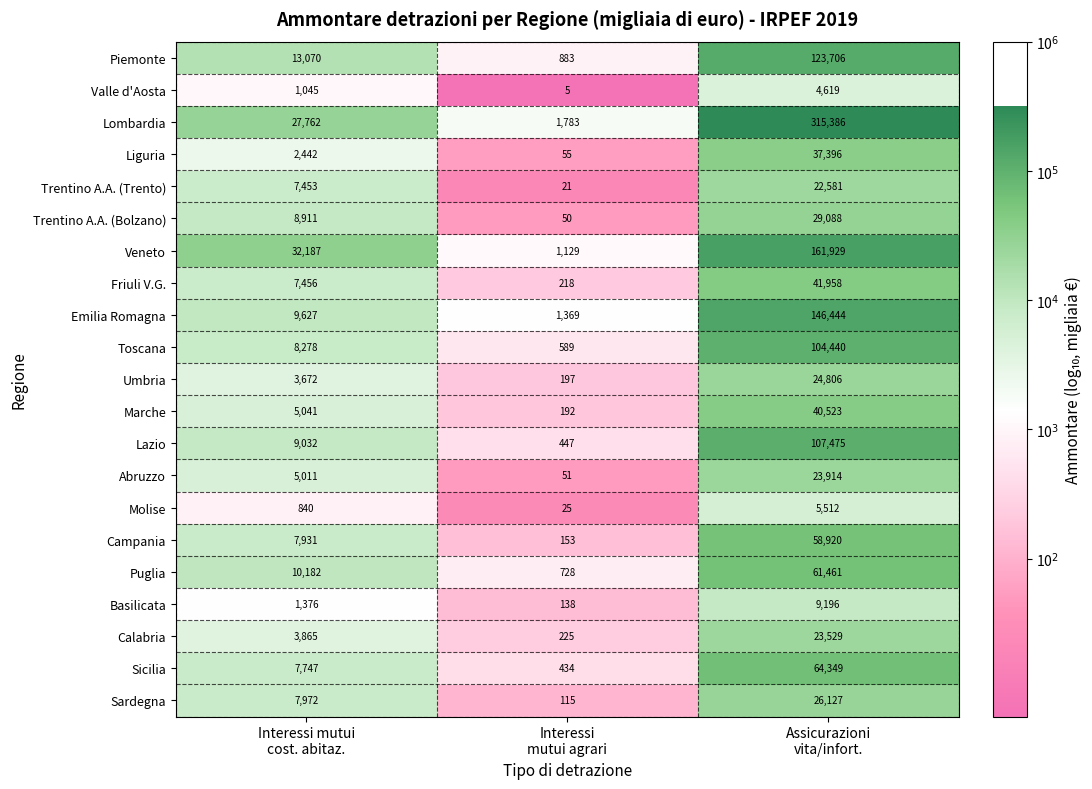

What is the difference between the maximum and minimum values in the Friuli V.G. series?

41740